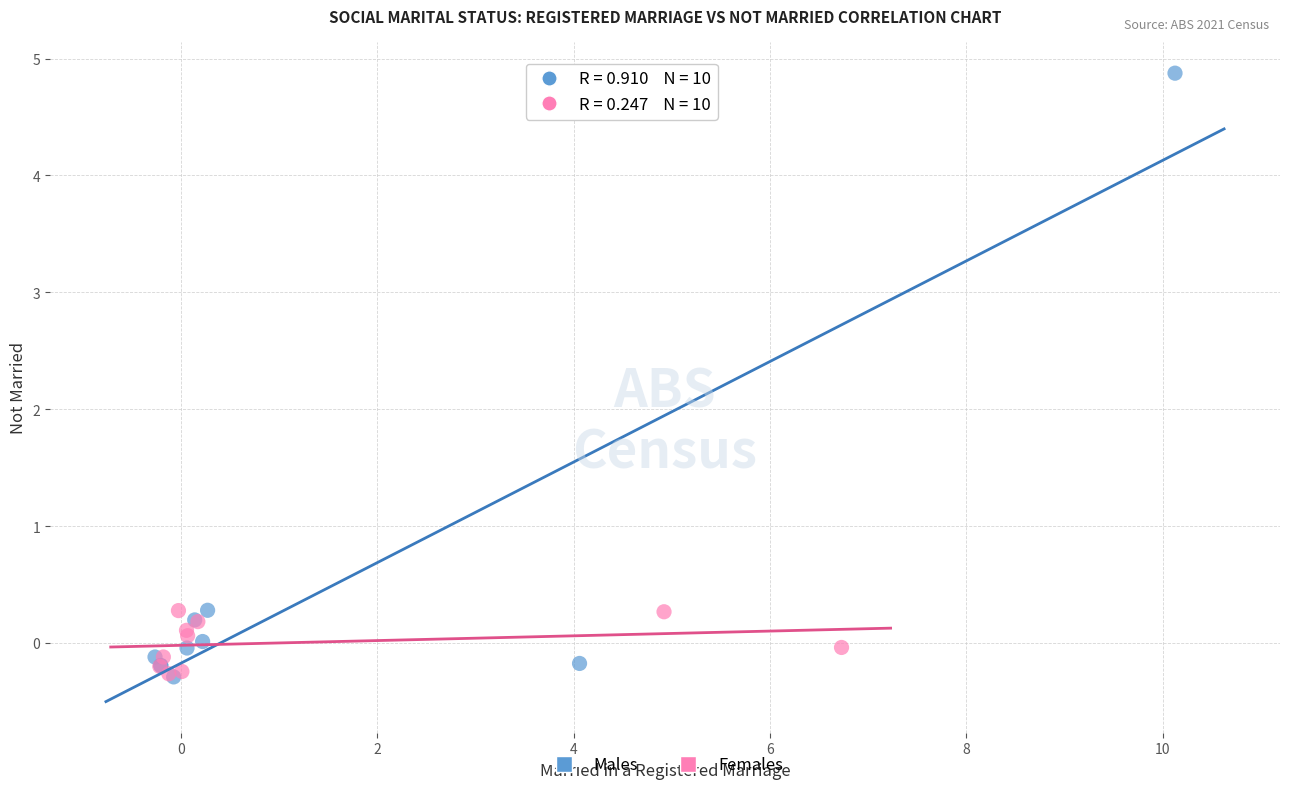

Which series has the widest spread of Y values?

Males